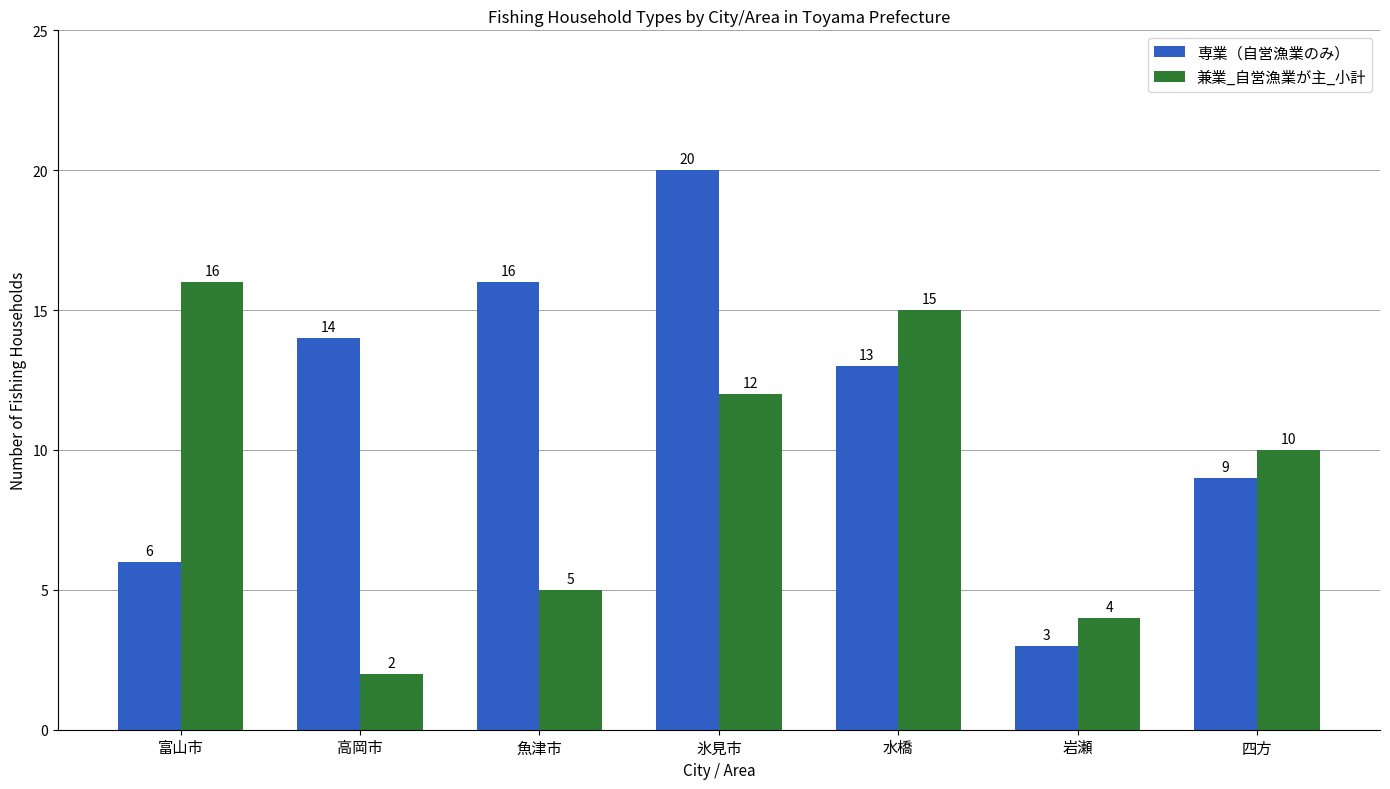

Between 高岡市 and 水橋, which series saw the biggest shift?

兼業_自営漁業が主_小計